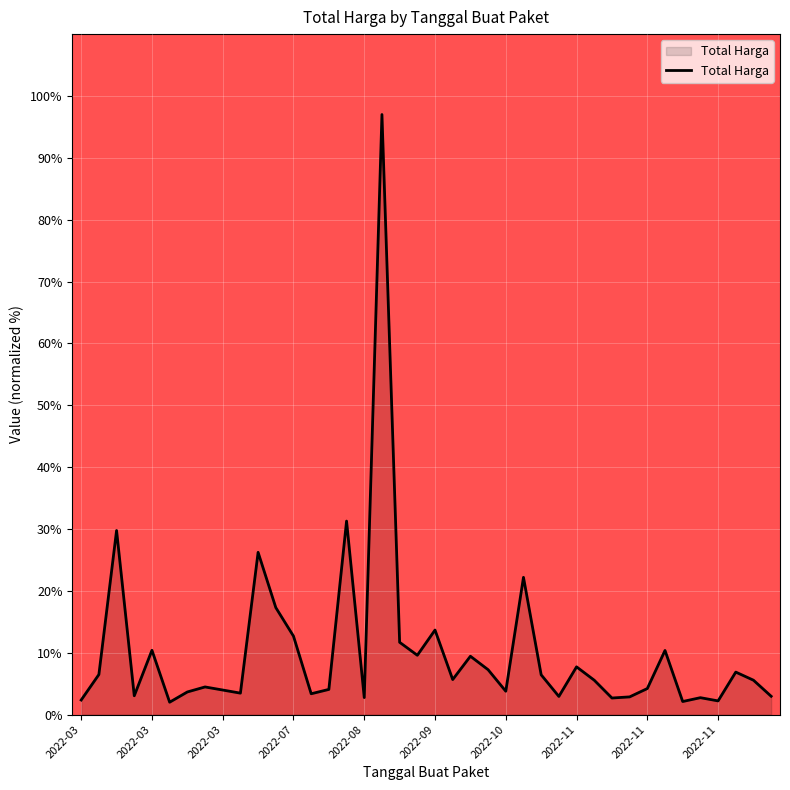

How many lines are shown in the chart?

1